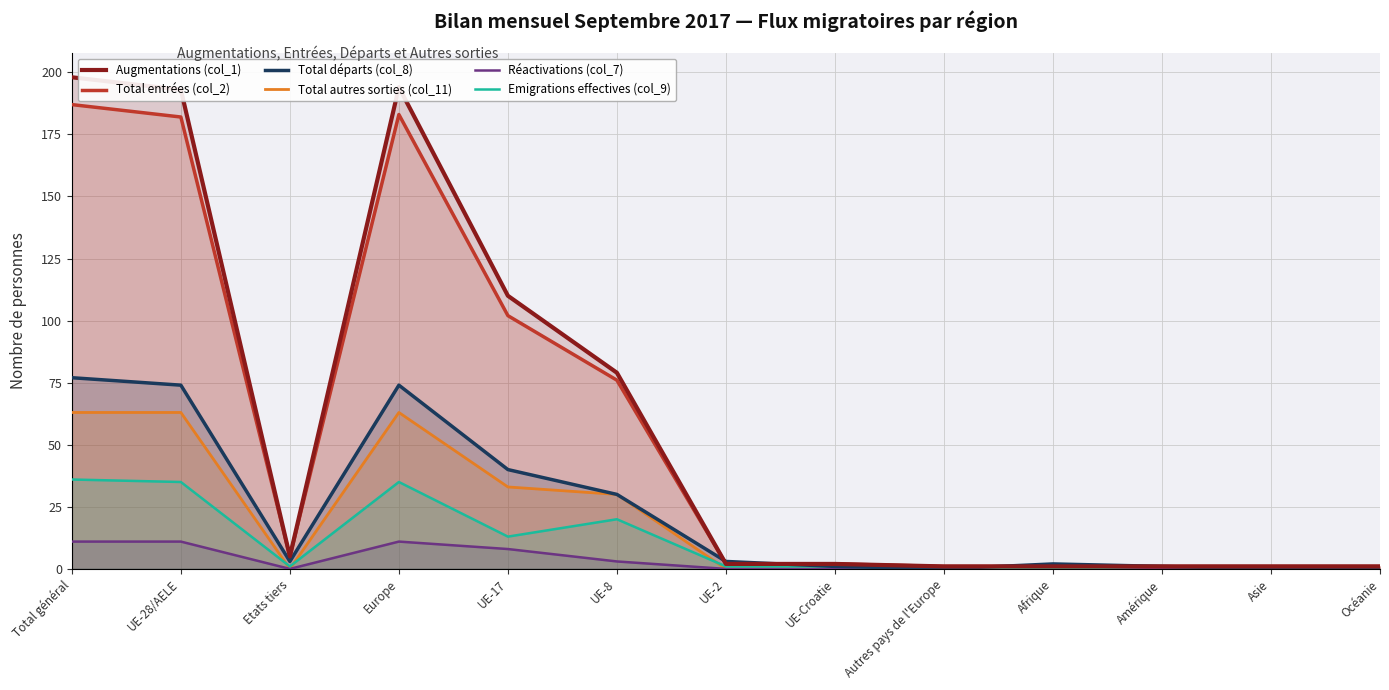

True or false: Augmentations (col_1) and Total autres sorties (col_11) intersect in this chart.

False